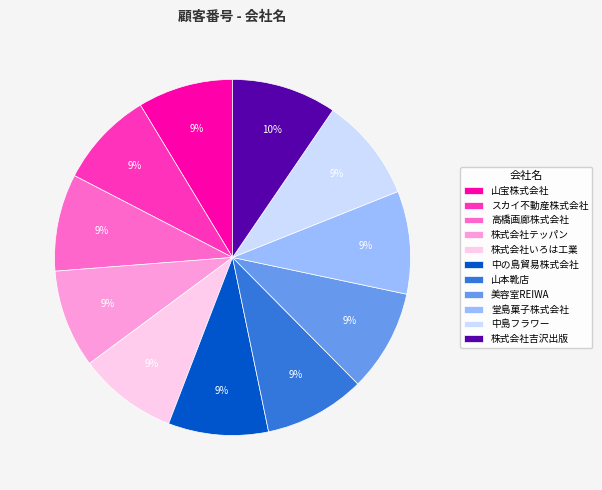

To the nearest percent, what is the average slice percentage?

9%